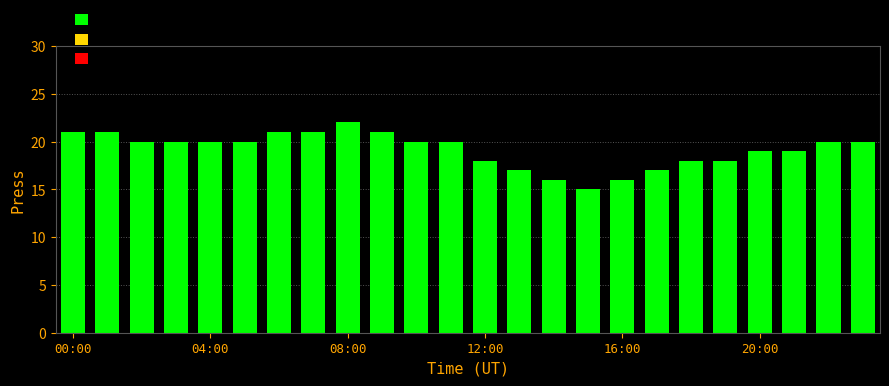

What is the value of the 10th bar from the left?

21